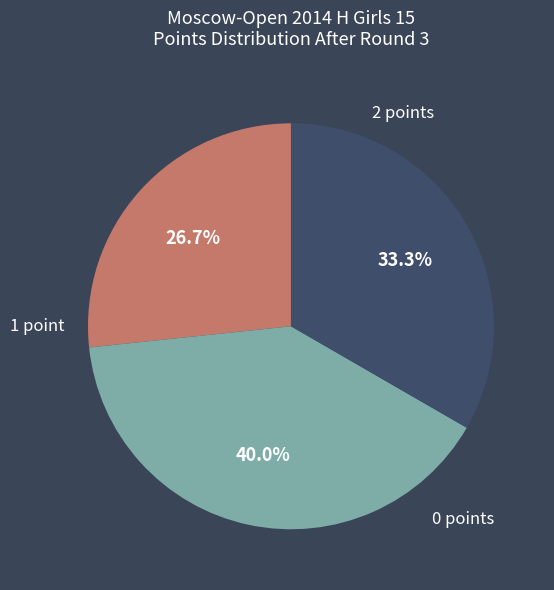

Does any single category account for the majority?

No